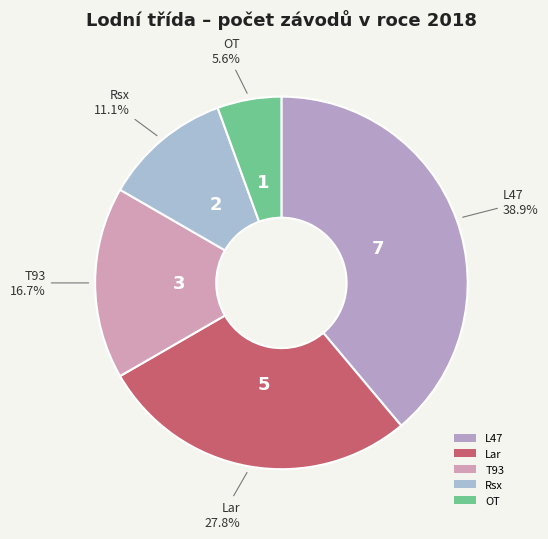

Rank the categories by value from highest to lowest.

L47, Lar, T93, Rsx, OT